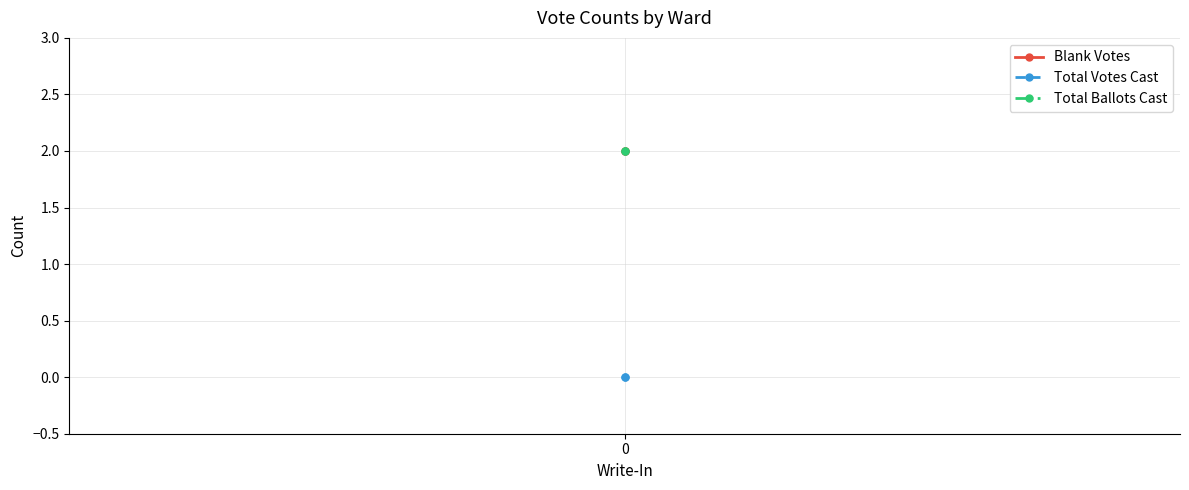

How many lines are shown in the chart?

3